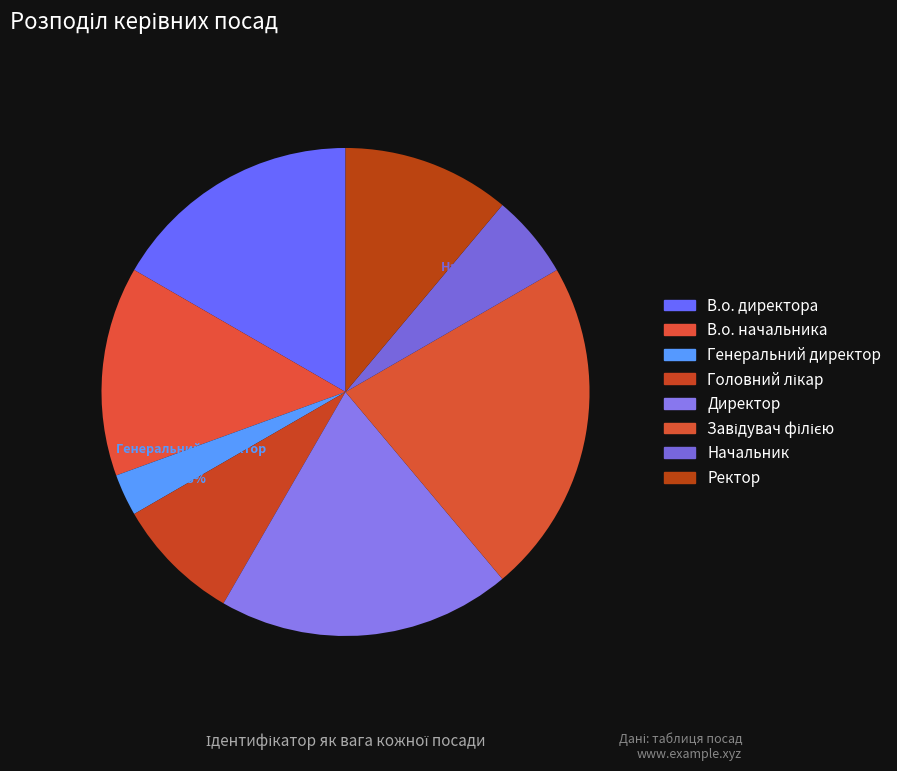

What is the smallest slice in the pie chart?

Генеральний директор